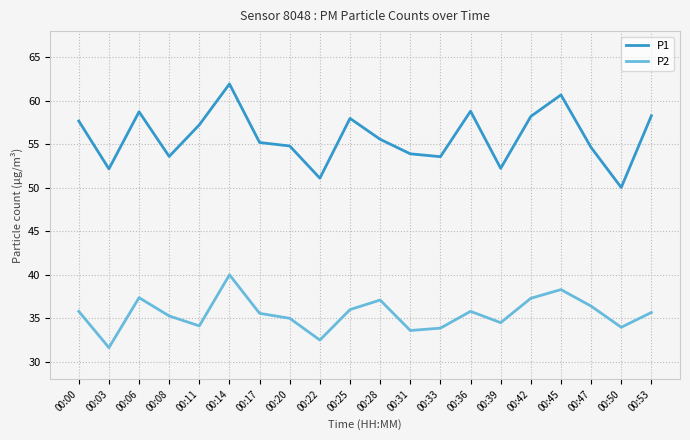

What is the approximate value of P2 at 00:39?

34.5